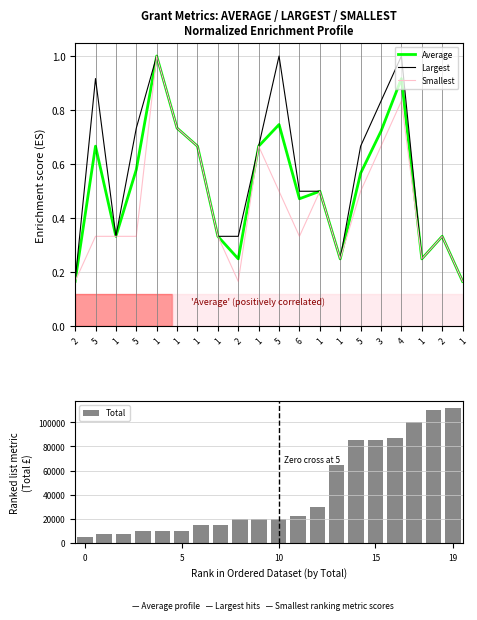

What is the maximum value for Total?

112000